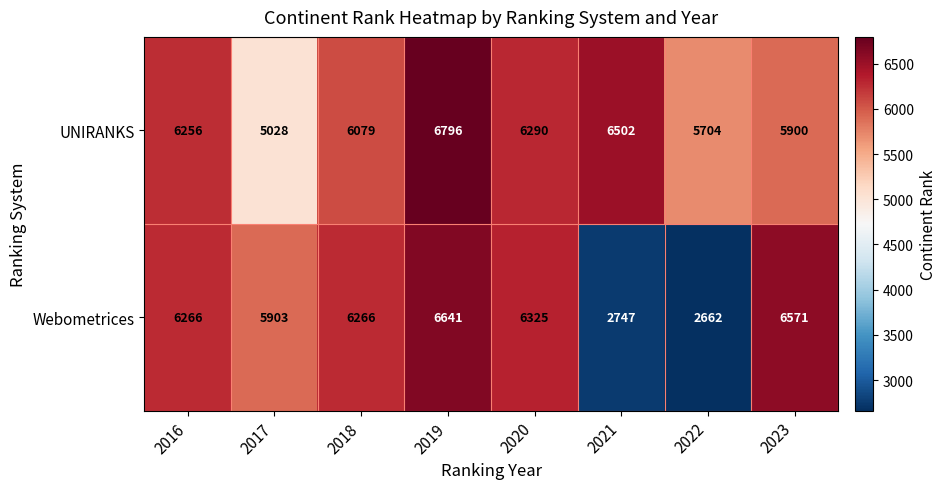

The value of UNIRANKS at 2018 is 10540. True or false?

False